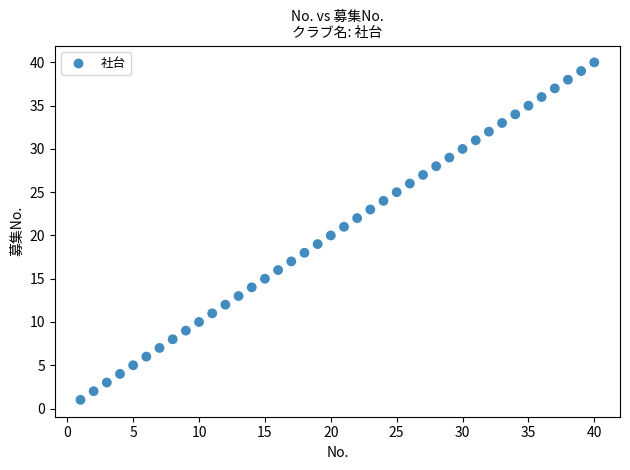

What is the range of X values (max minus min)?

39